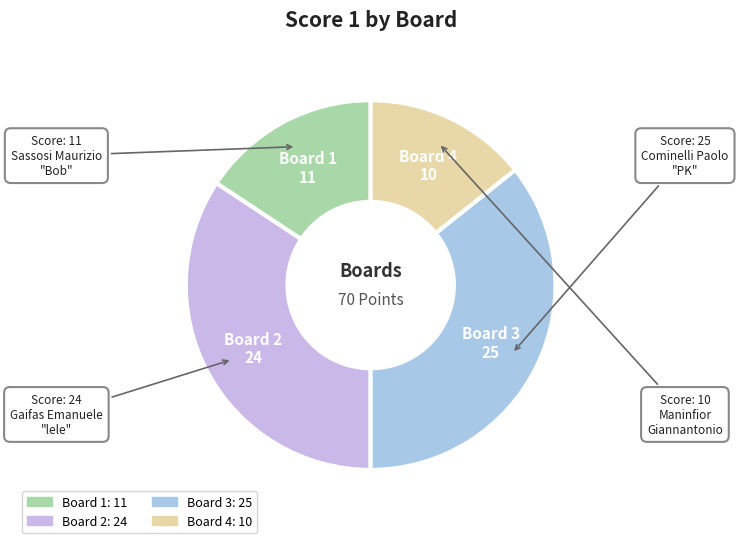

Rank the categories by value from highest to lowest.

Board 3 (Cominelli Paolo), Board 2 (Gaifas Emanuele), Board 1 (Sassosi Maurizio), Board 4 (Maninfior Giannantonio)